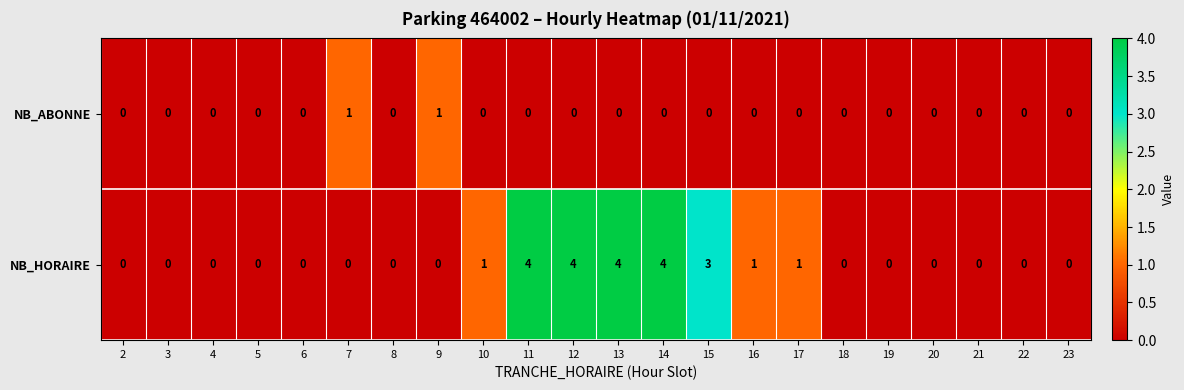

Rank the series by their average value, from highest to lowest.

NB_HORAIRE, NB_ABONNE